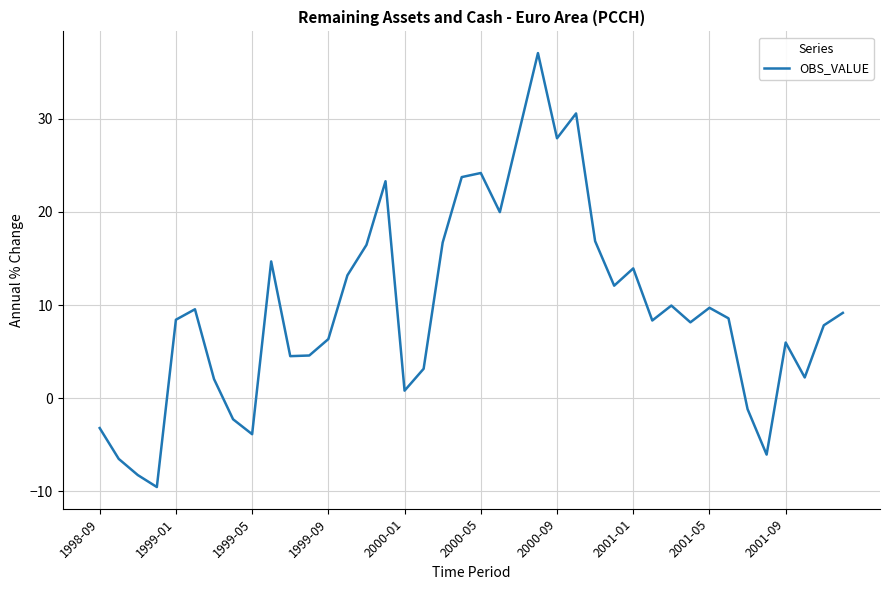

What is the greatest value displayed?

37.0